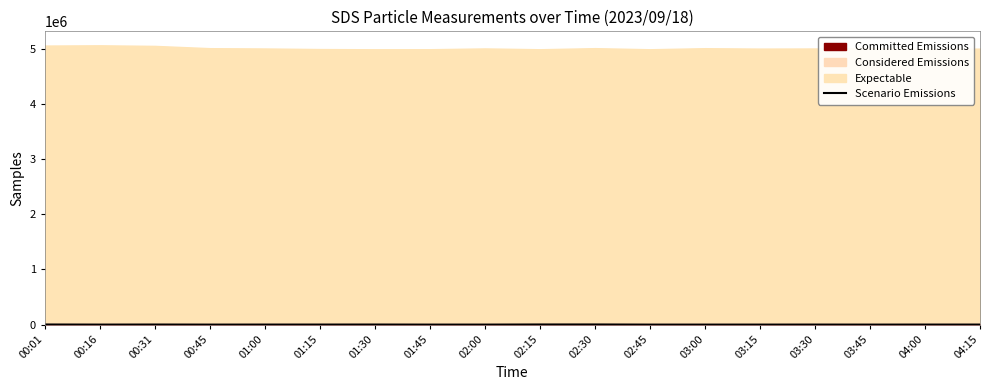

What is the ratio of the value at 02:30 to the value at 01:30?

1.7